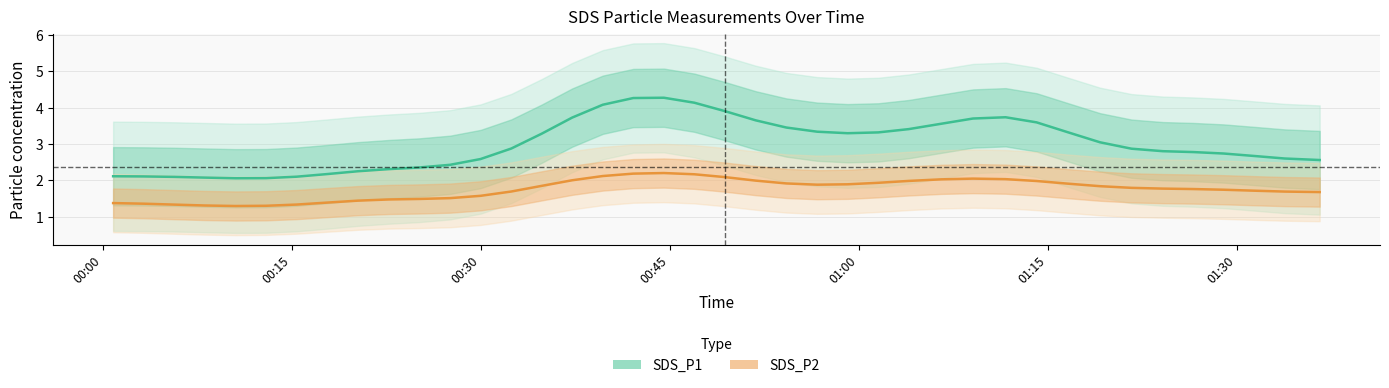

True or false: SDS_P1 and SDS_P2 cross at least once.

False